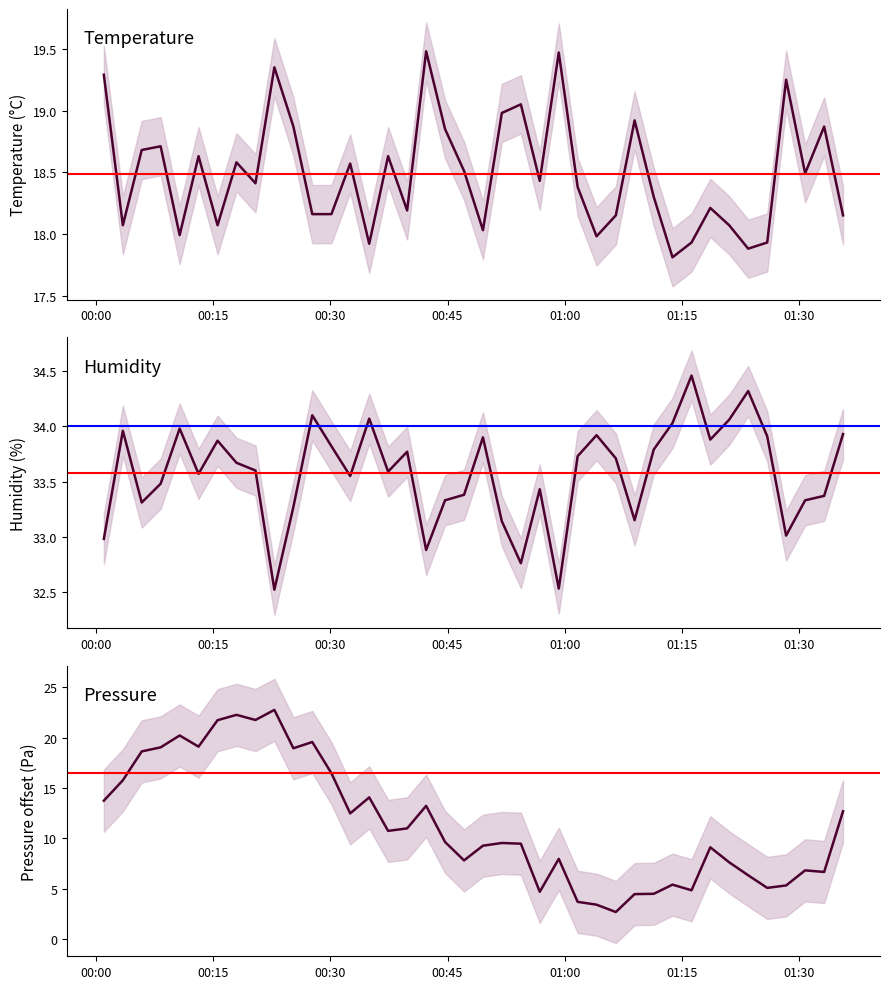

What is the value of the pressure point at the 26th from the left?

3.7